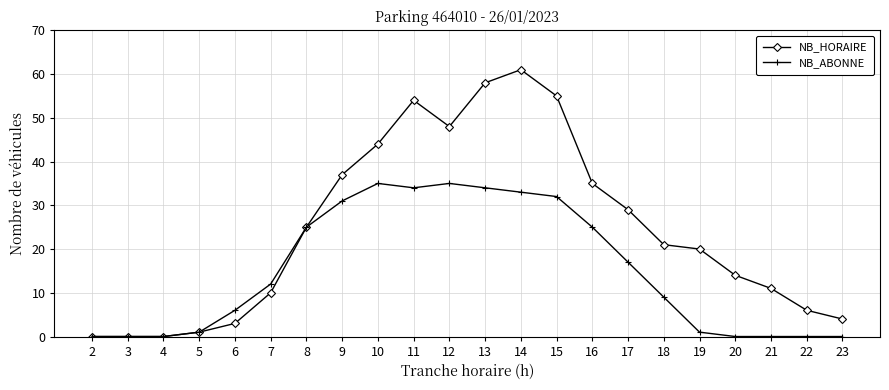

Reading left to right, extract all data points from this chart.

NB_HORAIRE: 0	0	0	1	3	10	25	37	44	54	48	58	61	55	35	29	21	20	14	11	6	4
NB_ABONNE: 0	0	0	1	6	12	25	31	35	34	35	34	33	32	25	17	9	1	0	0	0	0